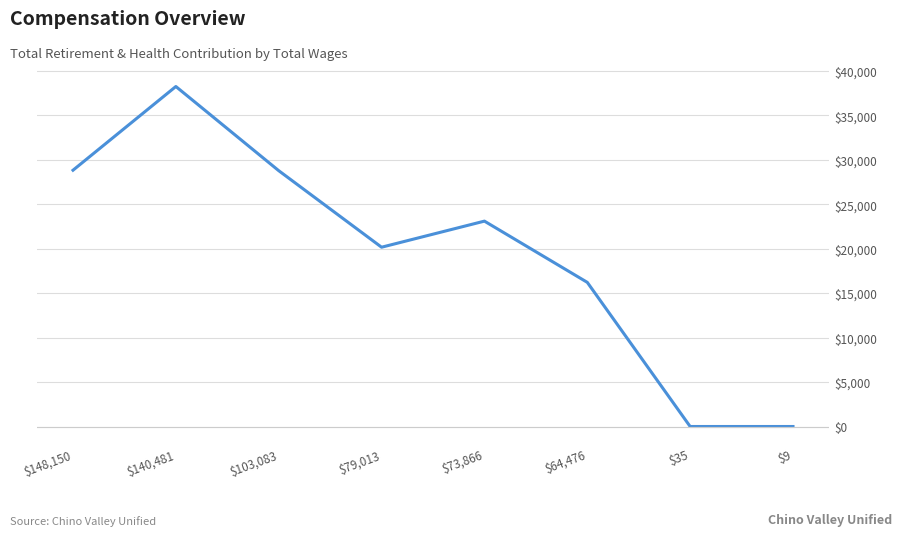

What is the sum of the values at $103,083 and $73,866?

51858